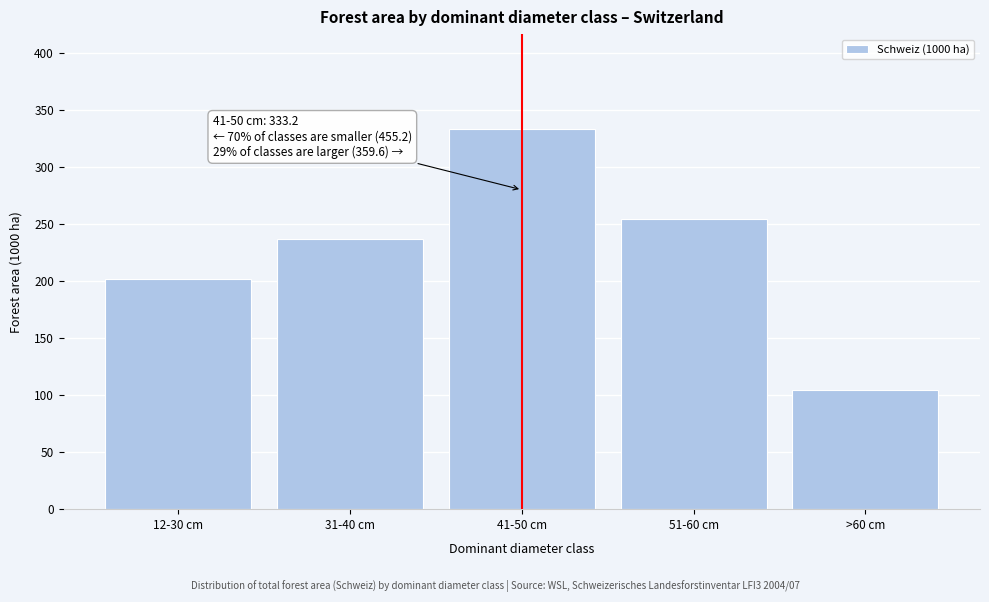

Reading left to right, list all the values displayed in this chart.

12-30 cm=201.4	31-40 cm=236.8	41-50 cm=333.2	51-60 cm=254.0	>60 cm=104.8